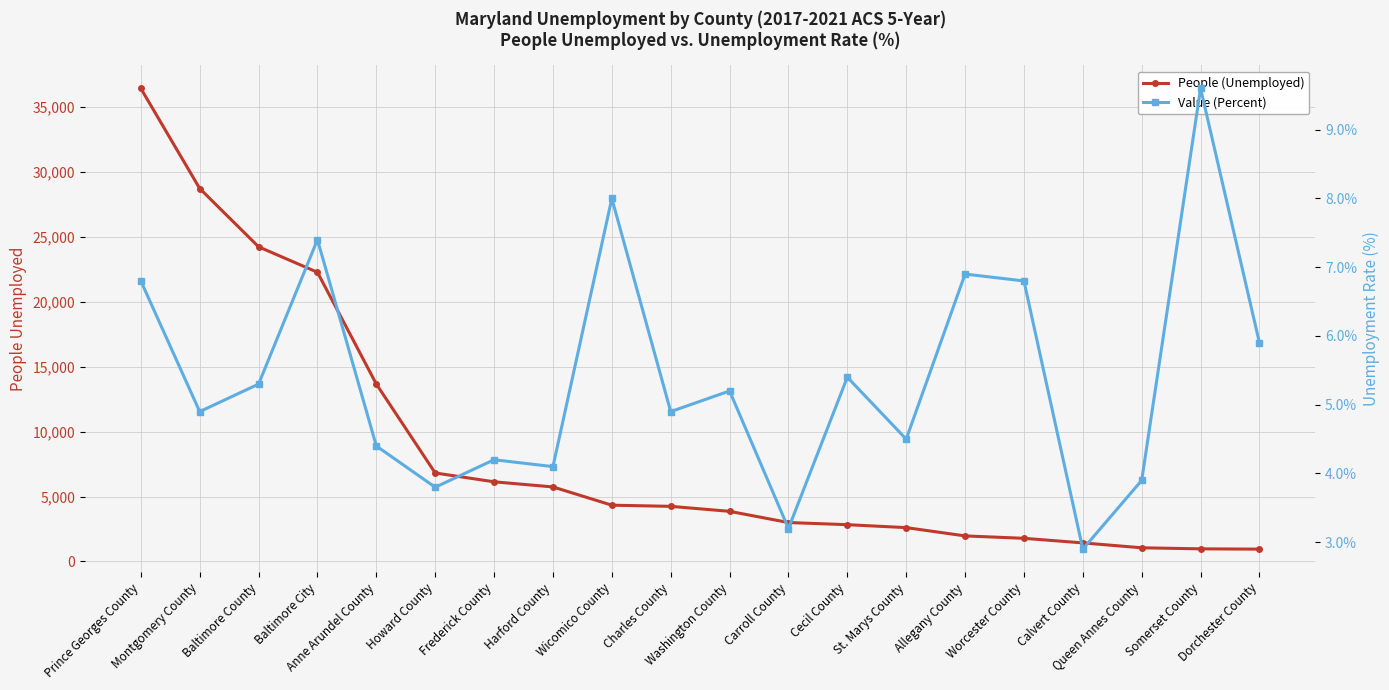

Which category has the lowest value across all series?

Calvert County